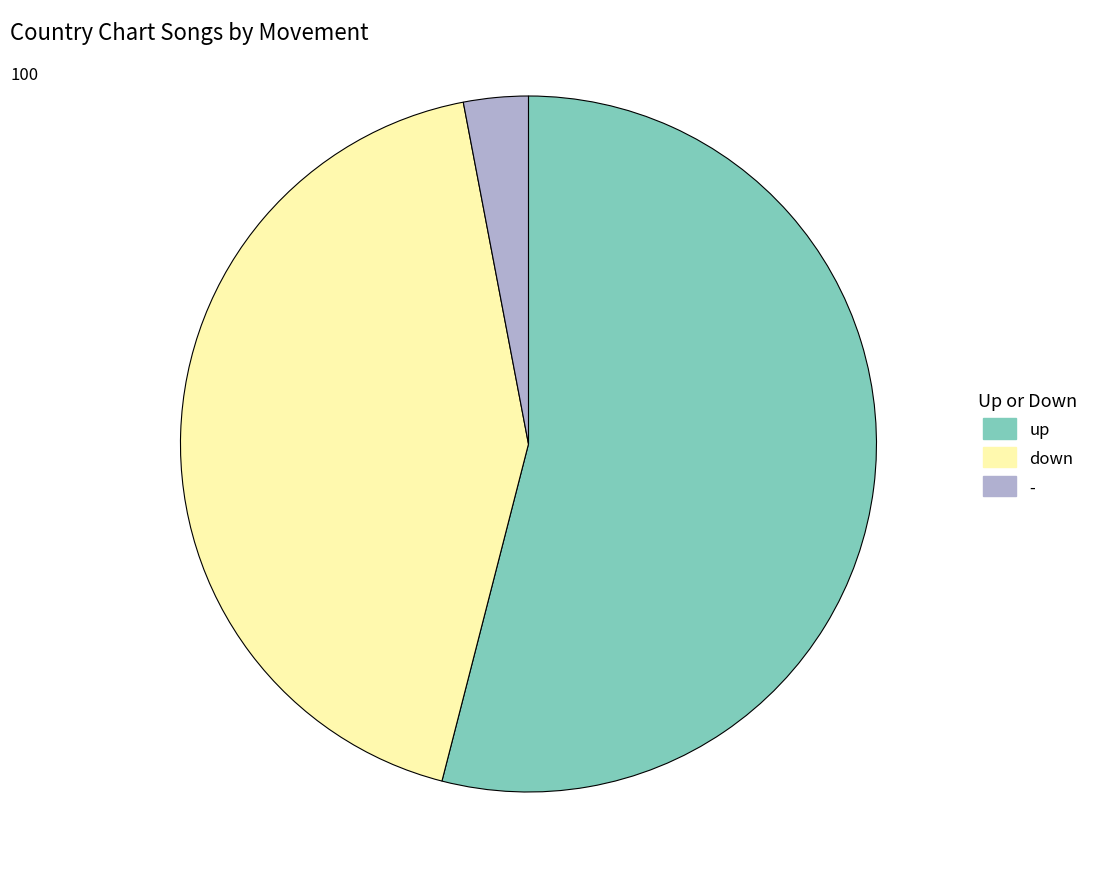

Rank the categories by value from lowest to highest.

-, down, up